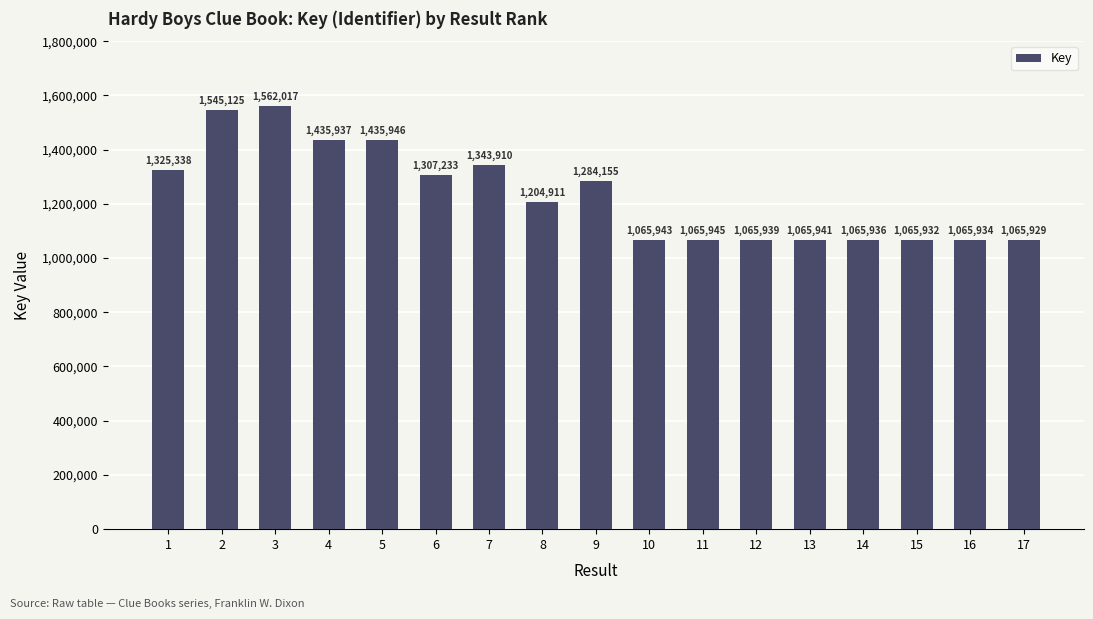

Does the chart contain any negative values?

No